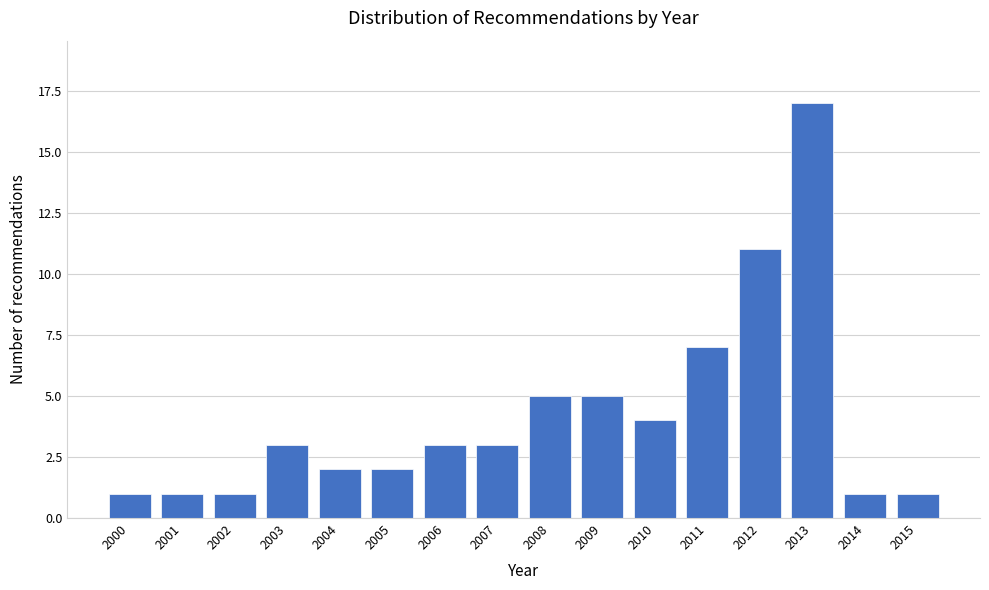

Reading left to right, what are all the values shown in this chart?

1	1	1	3	2	2	3	3	5	5	4	7	11	17	1	1